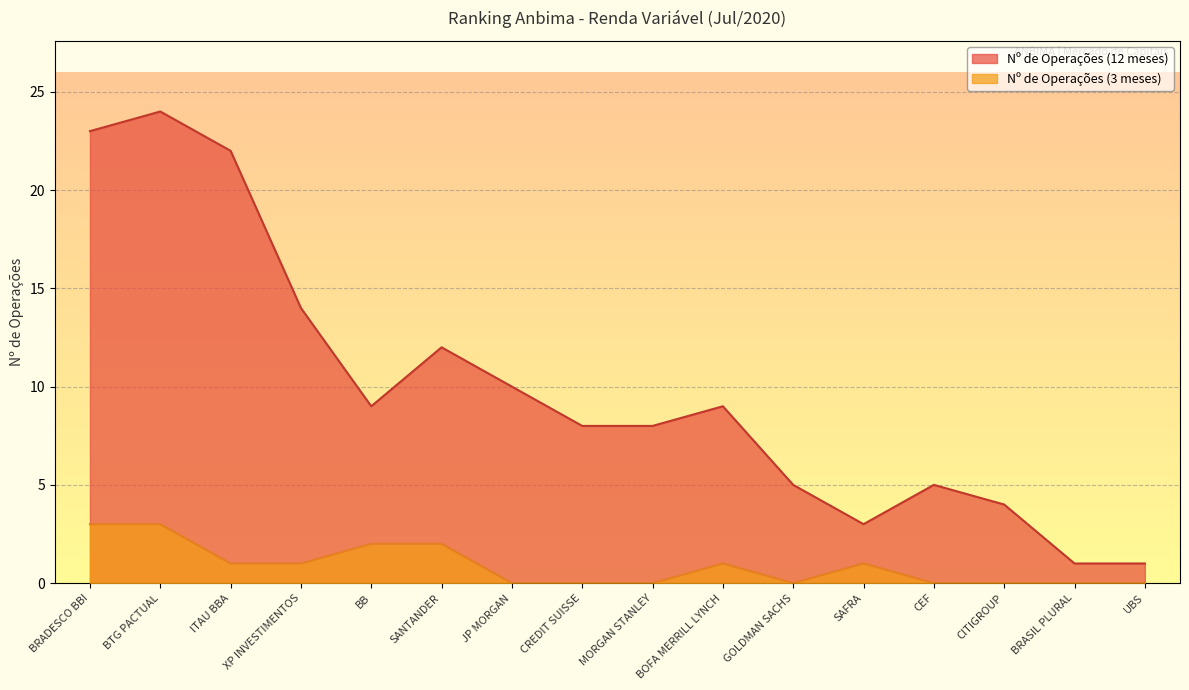

The value of Nº de Operações (12 meses) at JP MORGAN is 10. True or false?

True